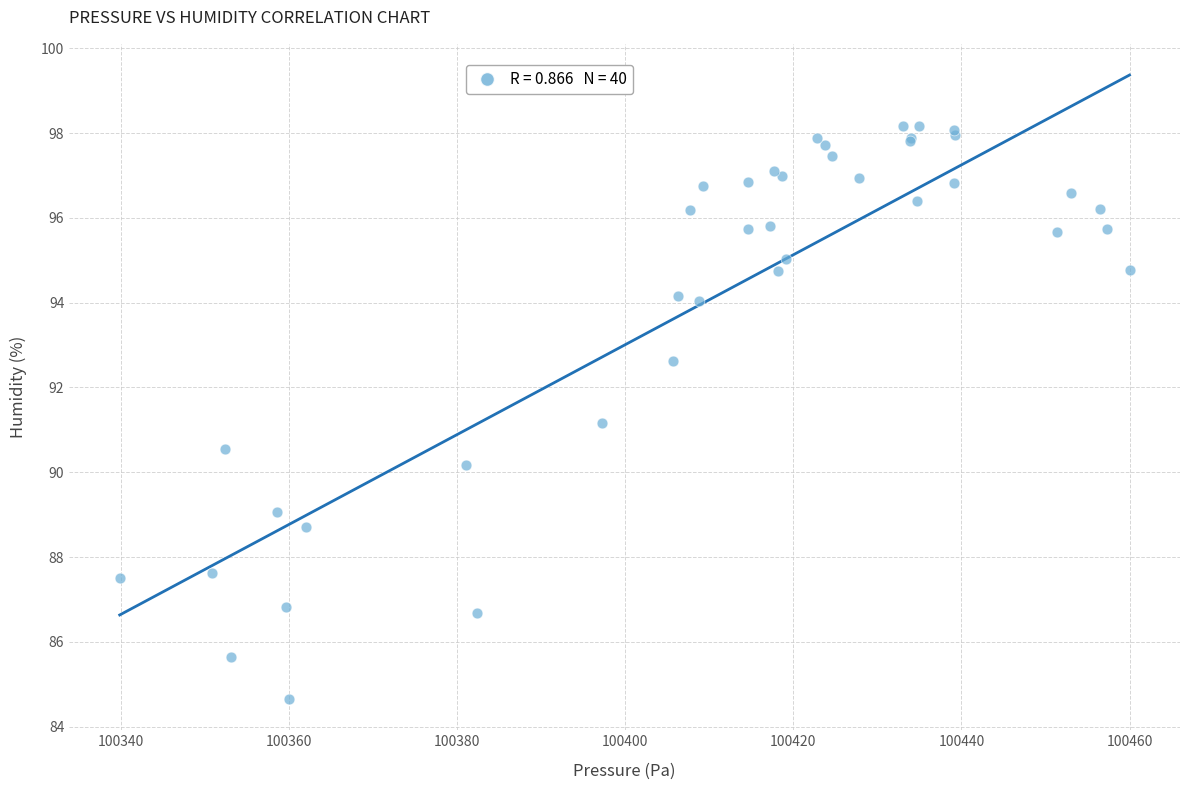

What Y value in the scatter plot is closest to 91?

91.2